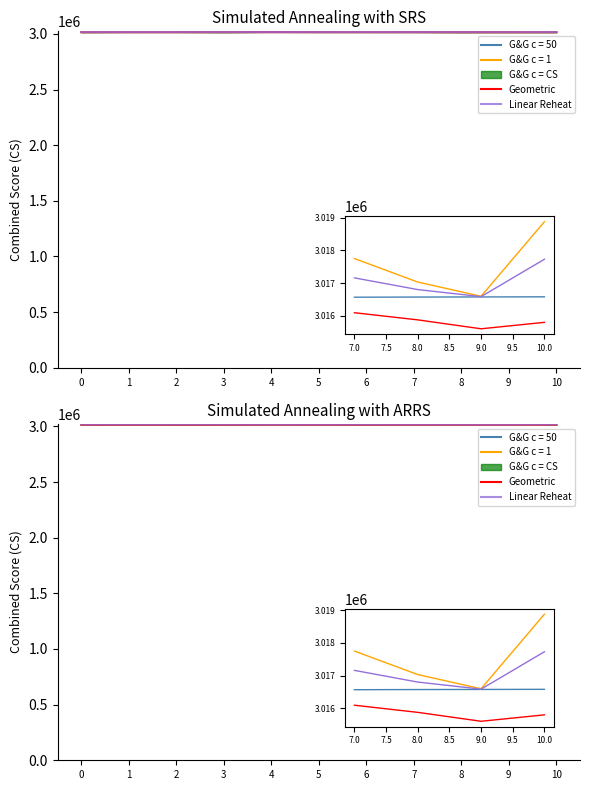

Reading left to right, transcribe all the data shown in this chart.

Geometric: 3015801	3015694	3015993	3016080	3016498	3016049	3015882	3016091	3015872	3015599	3015796
Linear Reheat: 3017743	3017307	3017979	3017770	3017163	3017036	3017725	3017158	3016800	3016584	3017728